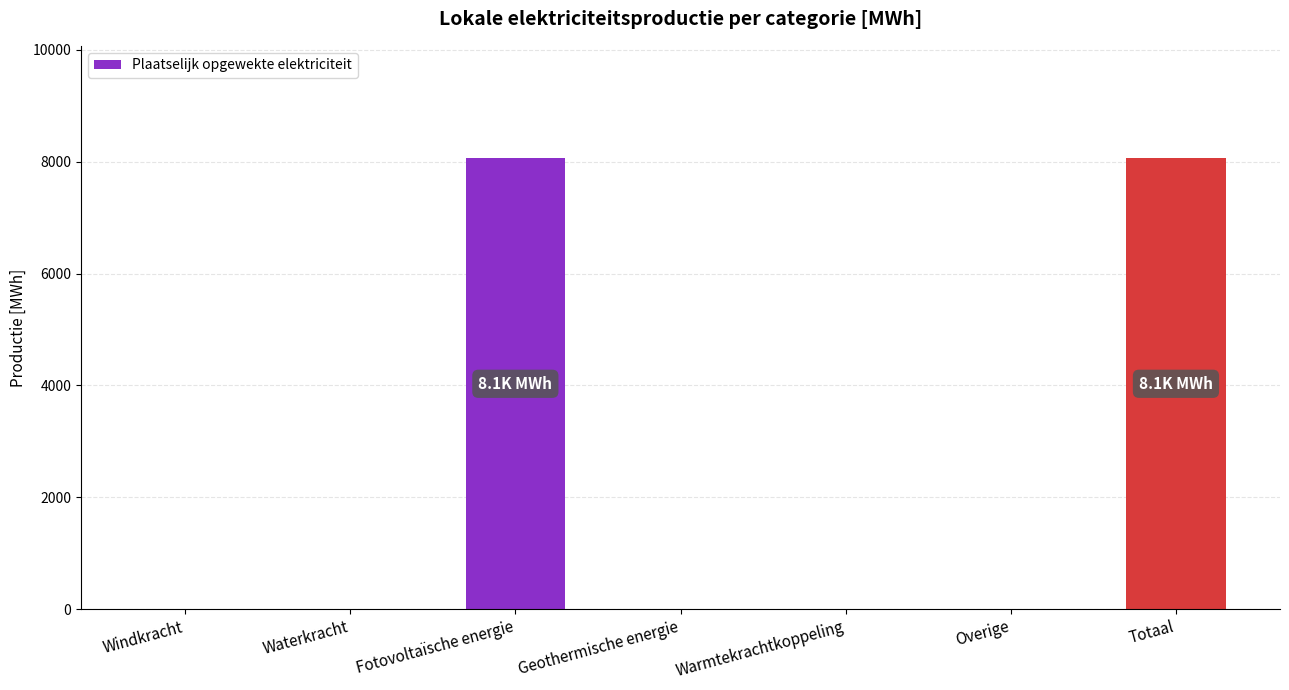

Reading left to right, transcribe all the data shown in this chart.

0.0	0.0	8058.5	0.0	0.0	0.0	8058.5